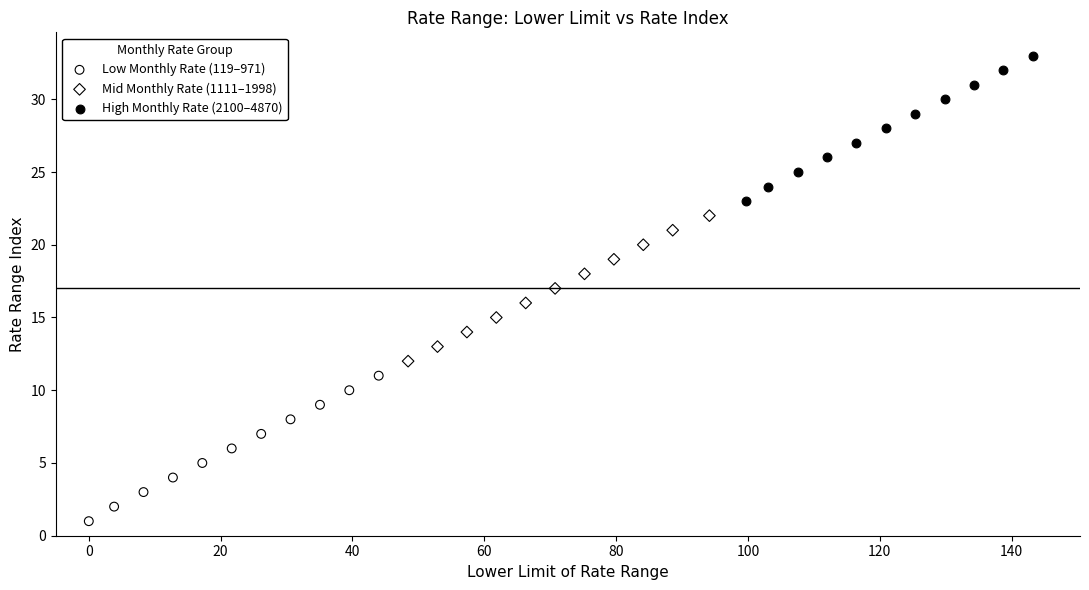

Which series reaches the minimum Y coordinate?

Low Monthly Rate (119–971)